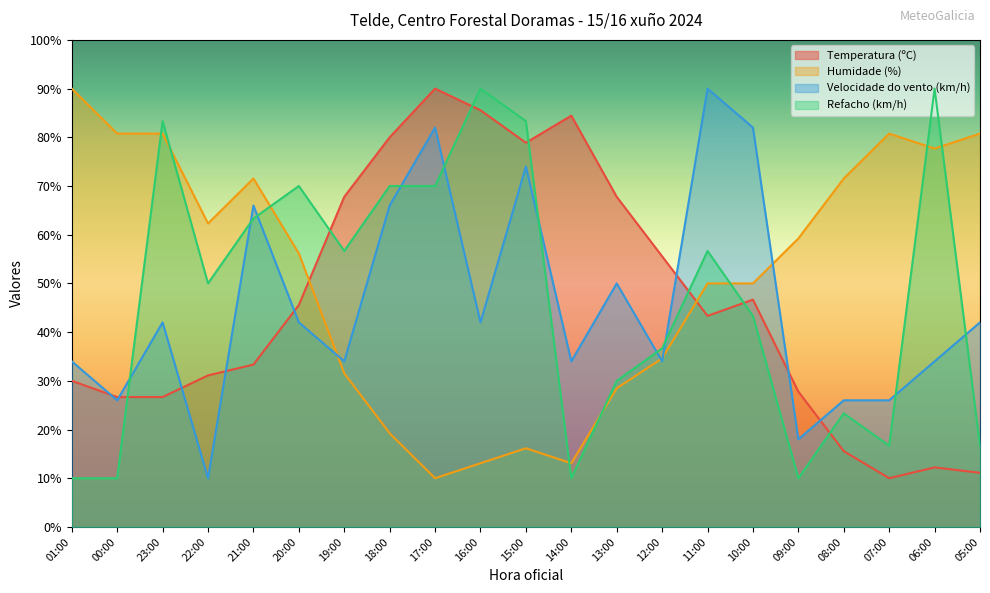

Rank the series at 07:00 from lowest to highest value.

Temperatura (ºC), Refacho (km/h), Velocidade do vento (km/h), Humidade (%)